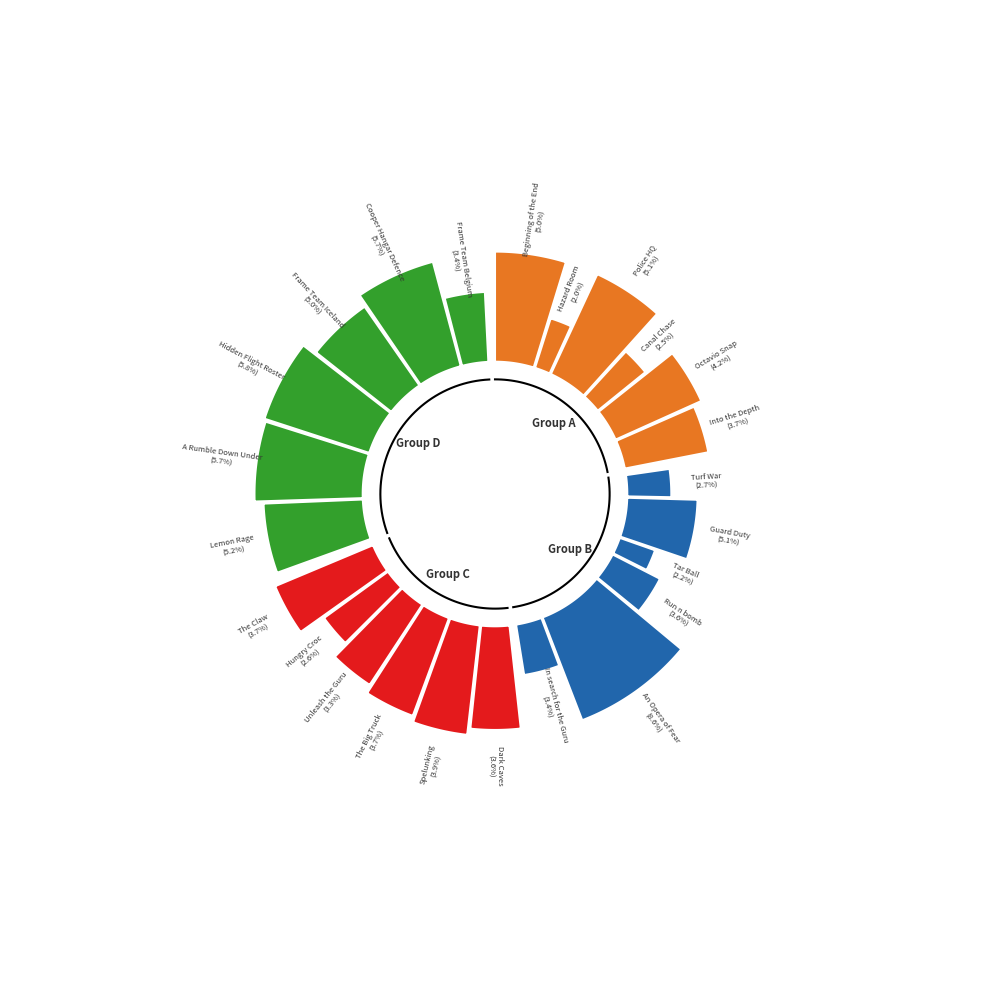

Combined, do Into the Depth and Run n bomb account for over 50%?

No